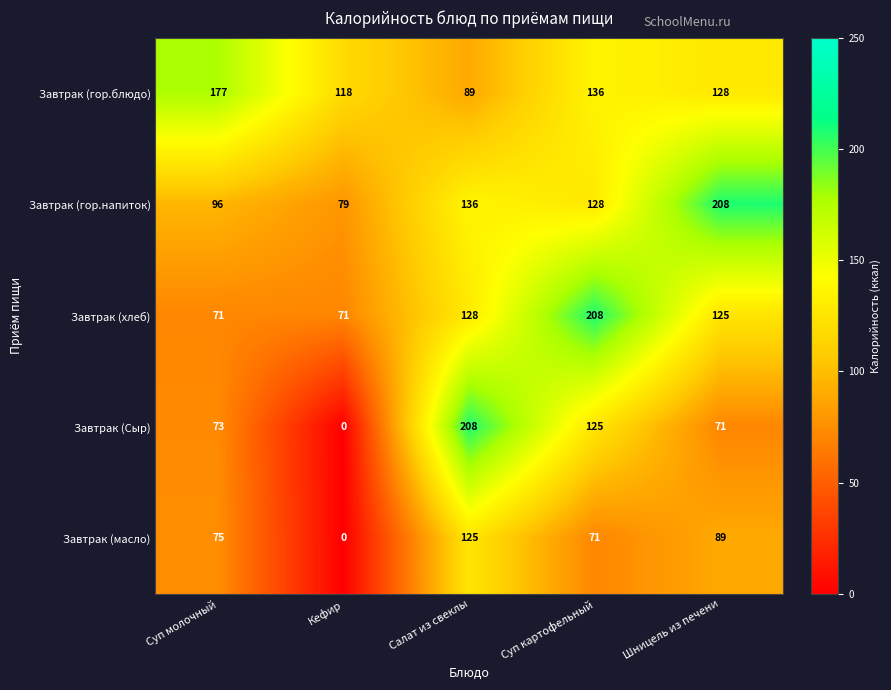

Which series has the largest total across all categories?

Завтрак (гор.блюдо)